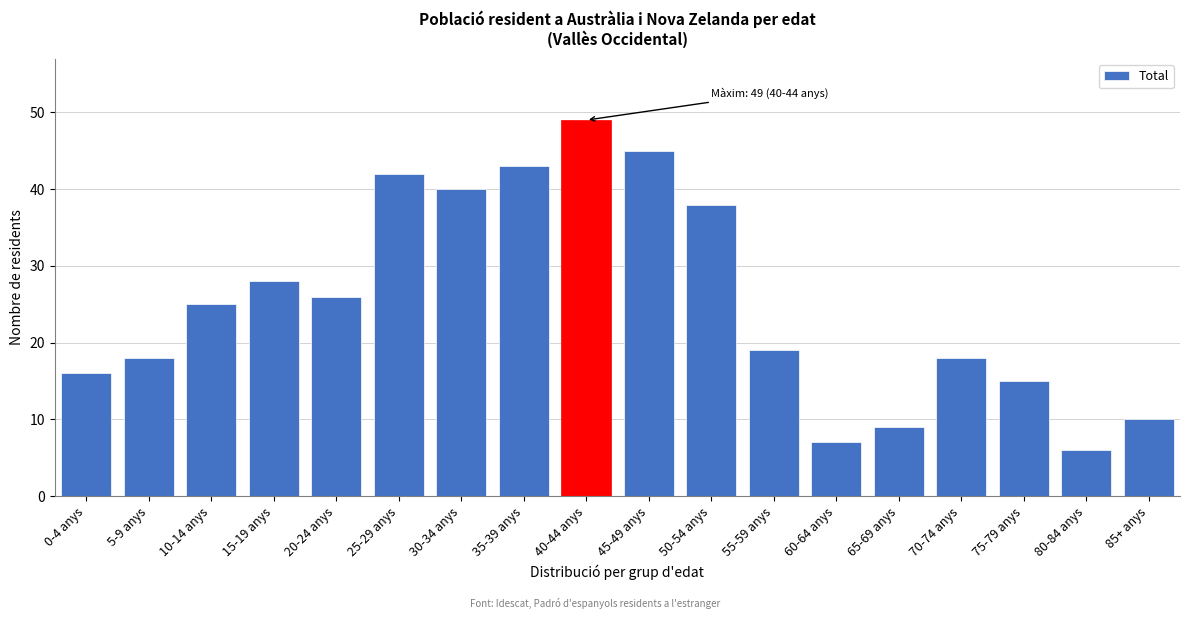

Reading right to left, list all the values displayed in this chart.

85+ anys=10	80-84 anys=6	75-79 anys=15	70-74 anys=18	65-69 anys=9	60-64 anys=7	55-59 anys=19	50-54 anys=38	45-49 anys=45	40-44 anys=49	35-39 anys=43	30-34 anys=40	25-29 anys=42	20-24 anys=26	15-19 anys=28	10-14 anys=25	5-9 anys=18	0-4 anys=16